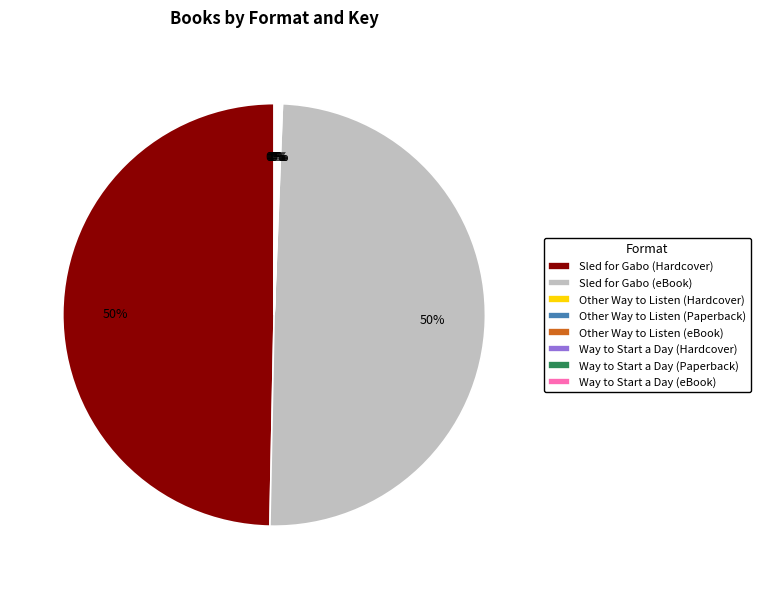

Is it true that Sled for Gabo (Hardcover) is 42% of the pie?

False